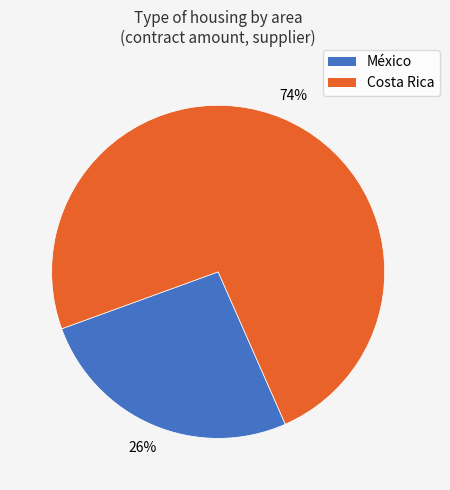

Count the number of slices in the pie.

2